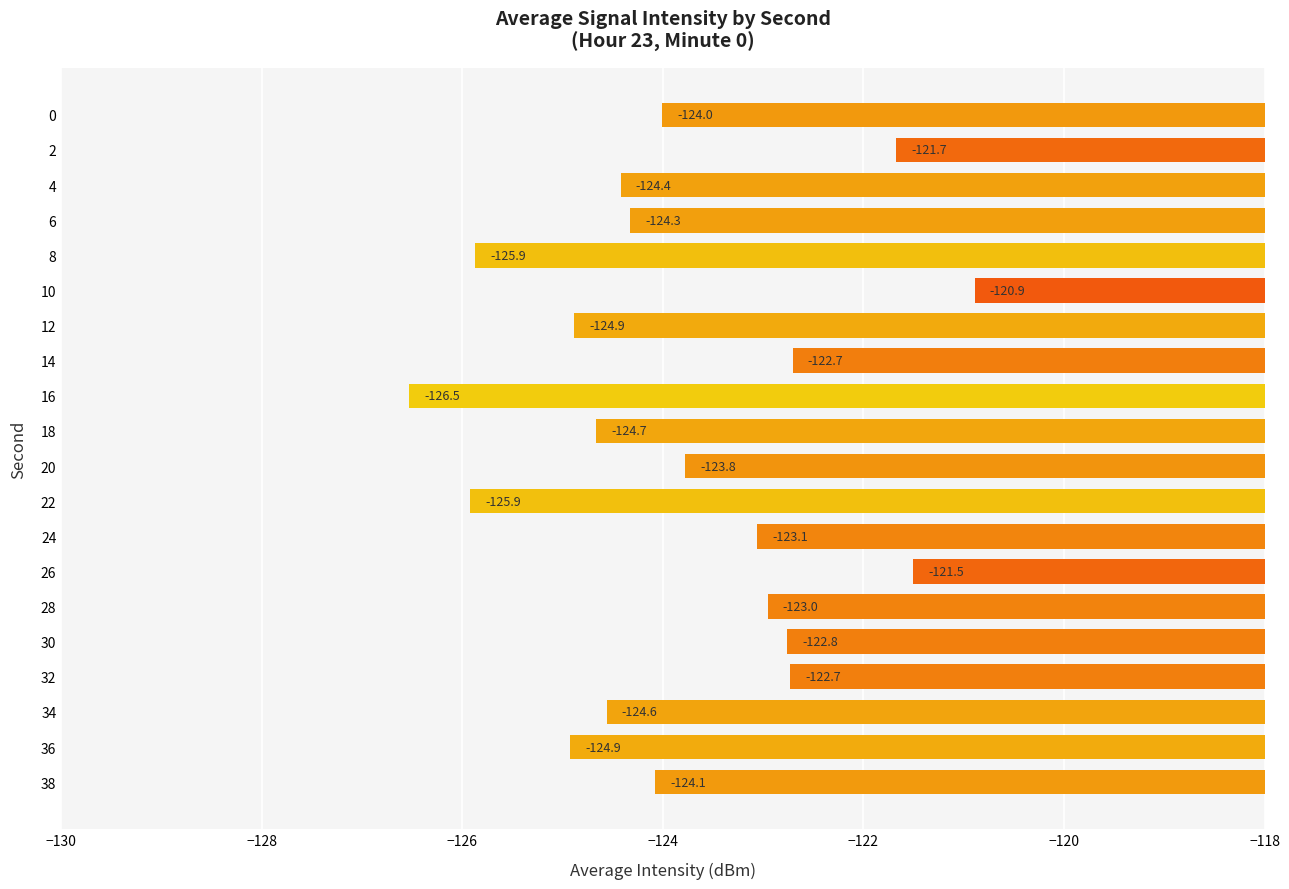

What is the difference between the values at 8 and 10?

5.0